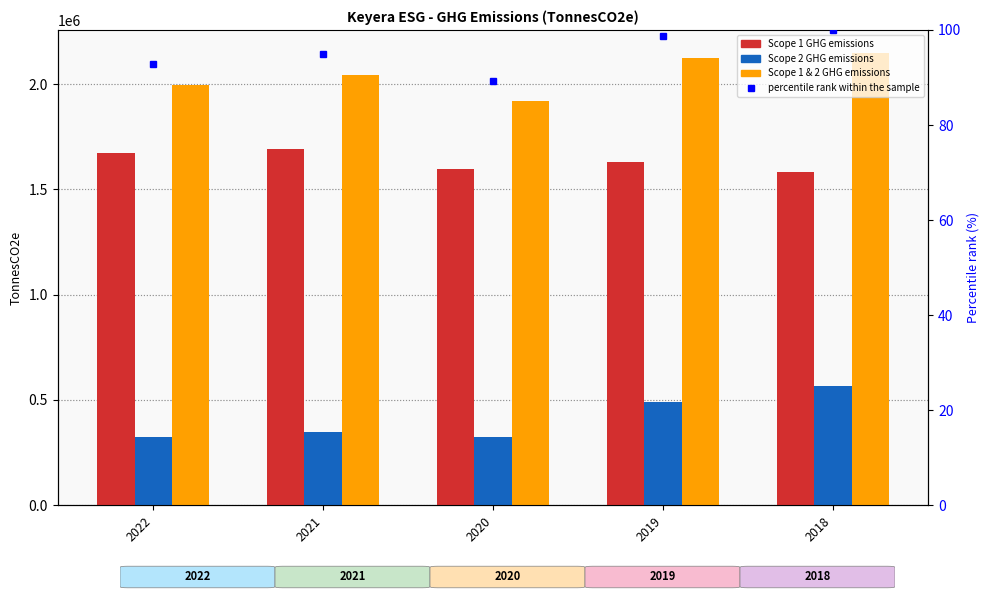

What is the value of the percentile rank within the sample bar at the 3rd from the left?

89.3